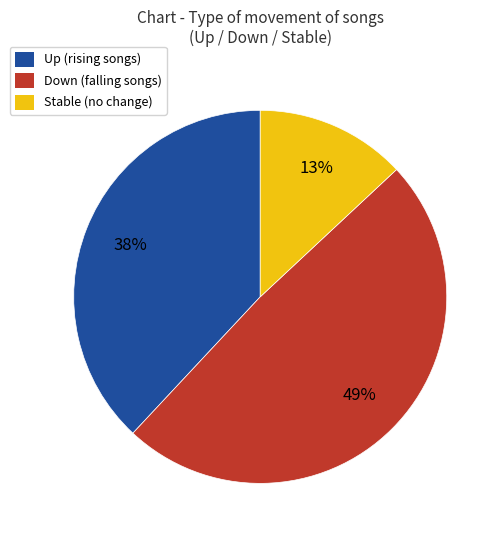

To the nearest percent, what is the difference between the largest and smallest slice percentages?

36%